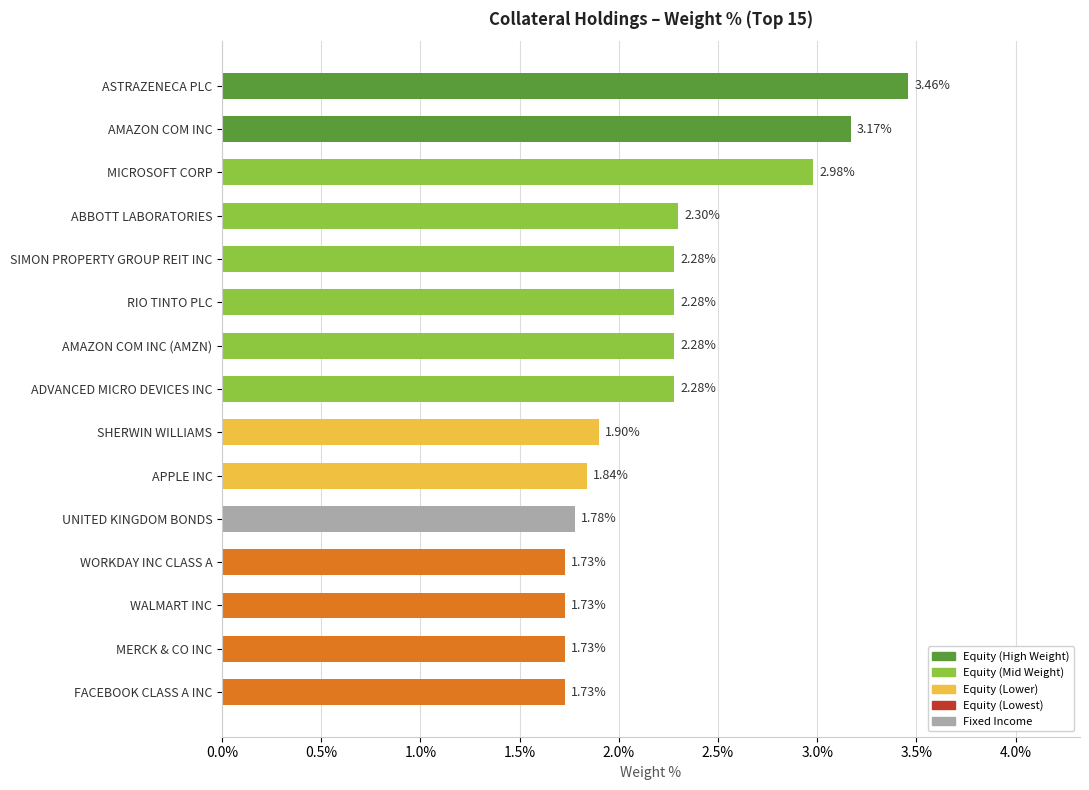

What is the label of the 10th bar from the bottom?

RIO TINTO PLC